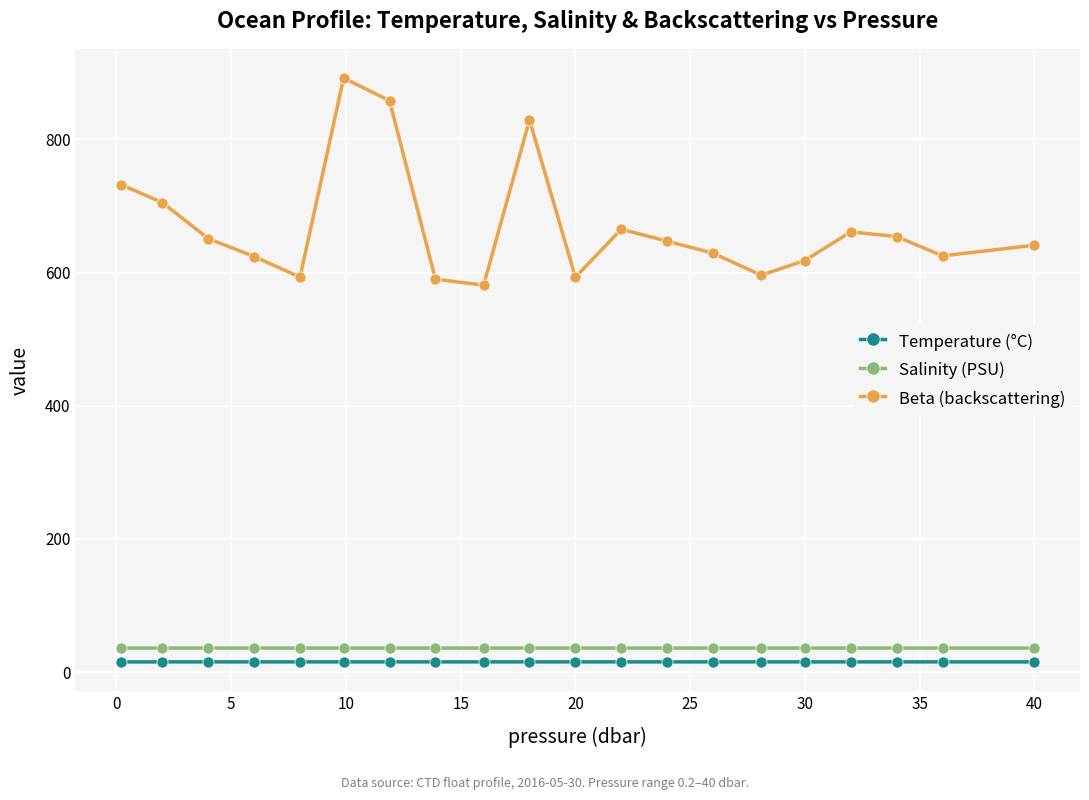

Rank the series by their maximum value, from highest to lowest.

Beta (backscattering), Salinity (PSU), Temperature (°C)